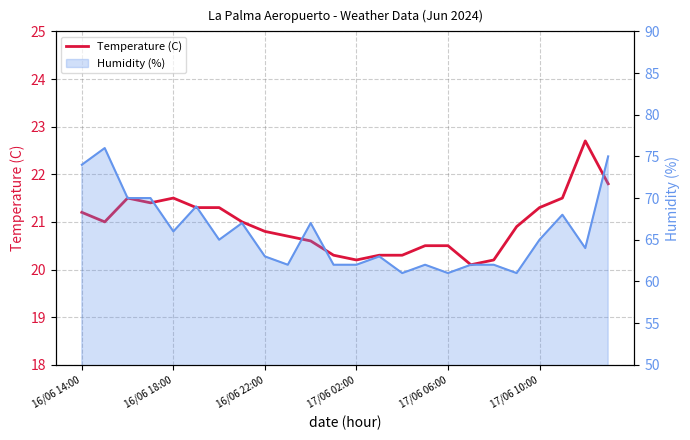

Which has a higher value, 17/06 06:00 or 17/06 10:00?

17/06 10:00